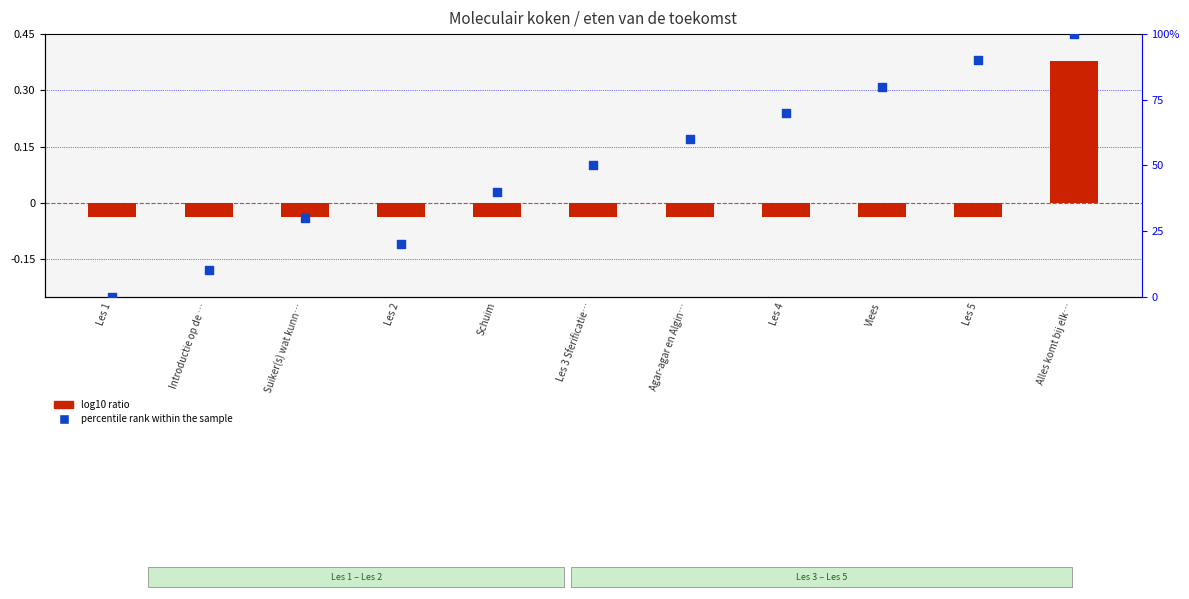

What is the total value across all series at Les 2?

20.0